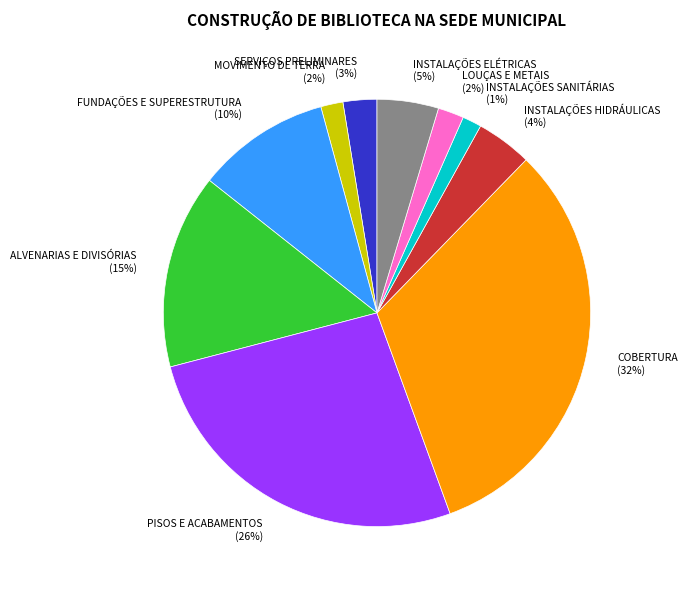

Between INSTALAÇÕES ELÉTRICAS and COBERTURA, which is larger?

COBERTURA